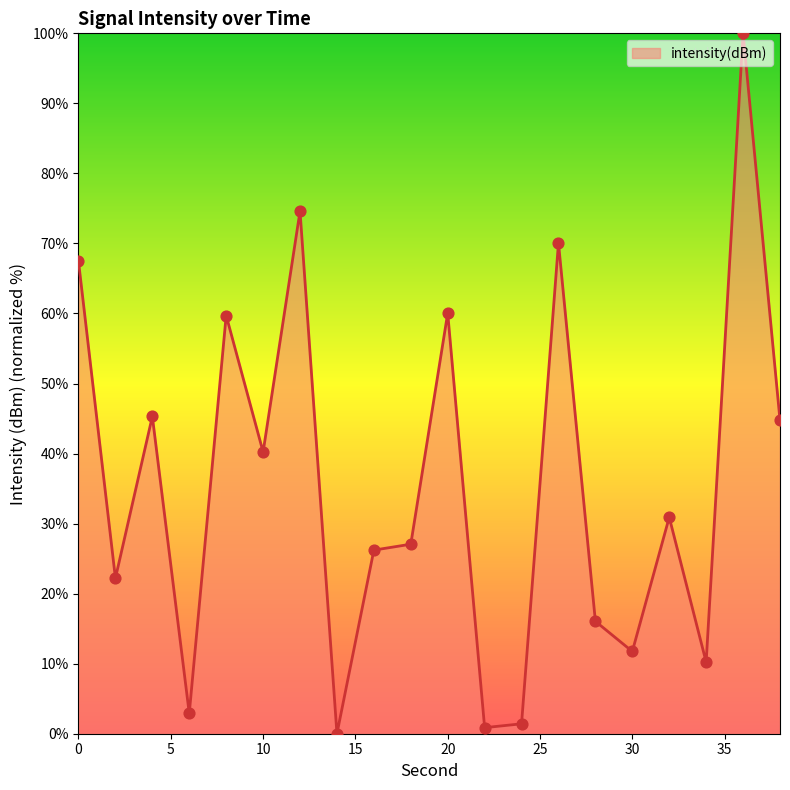

What is the maximum value shown in the chart?

100.0